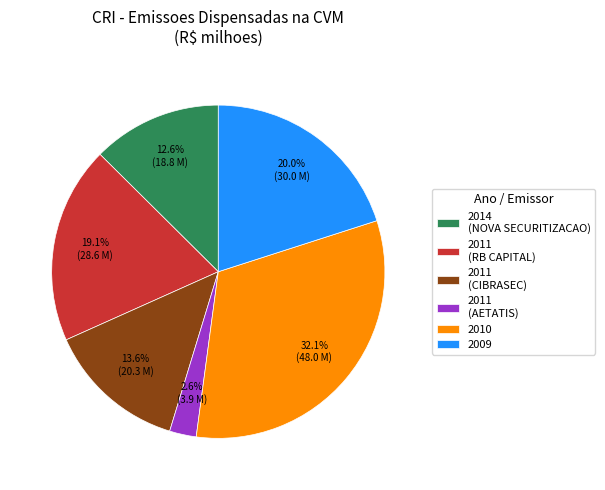

What portion of the pie excludes 2014 (NOVA SECURITIZACAO)?

87.4%